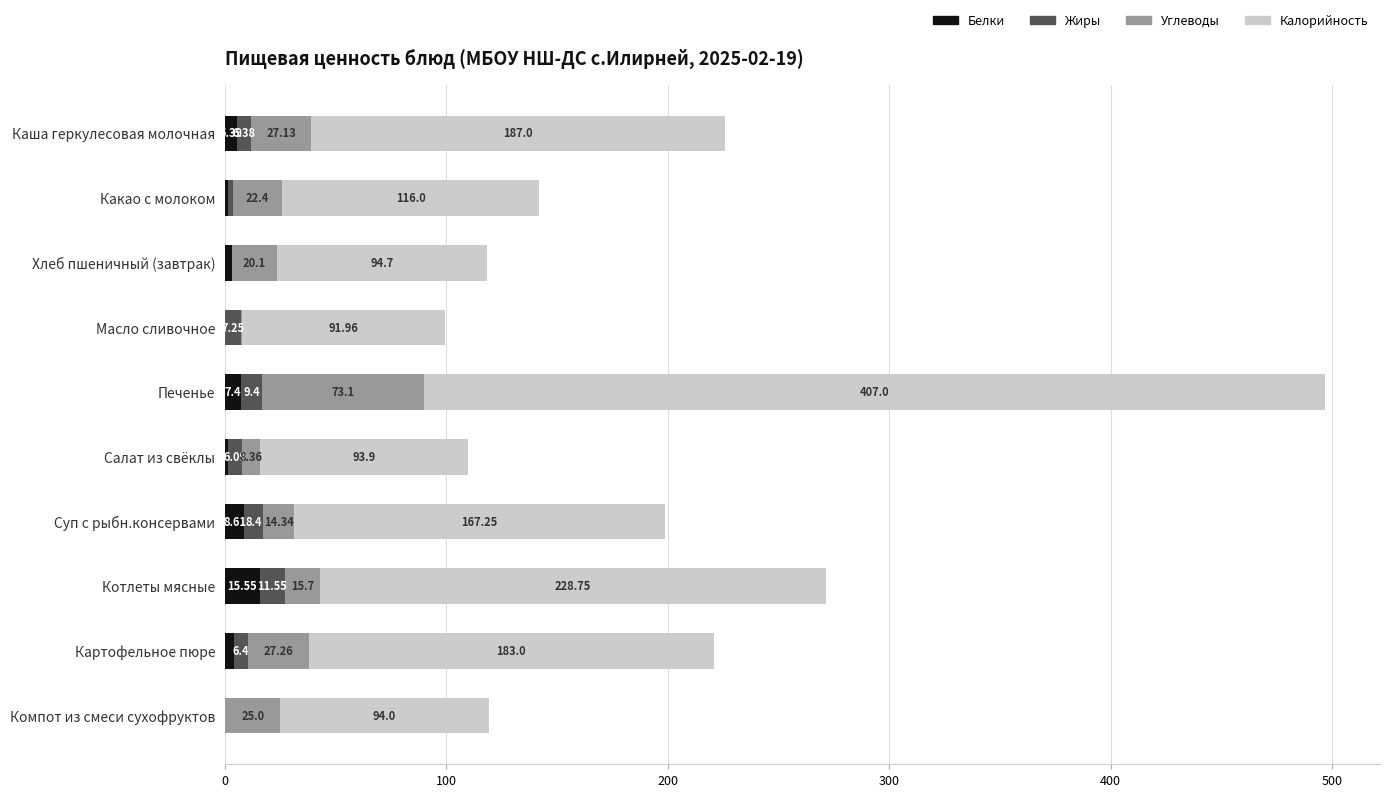

At which category is the sum across all series the highest?

Печенье